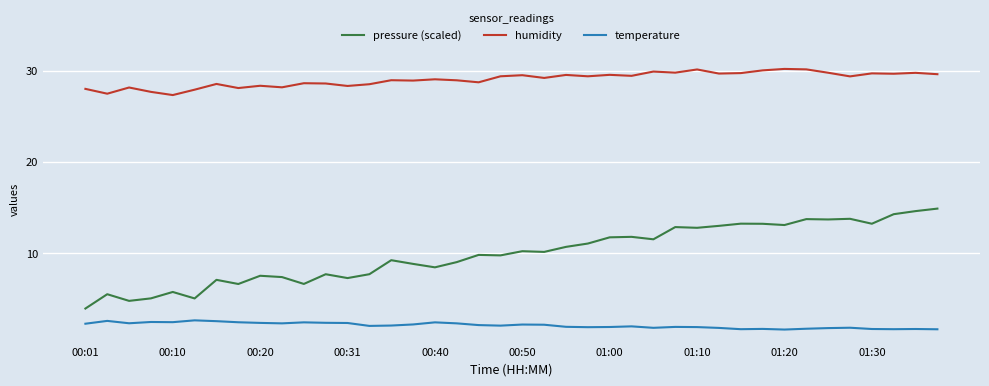

In pressure (scaled), how many points are lower than both neighbors (excluding endpoints)?

13